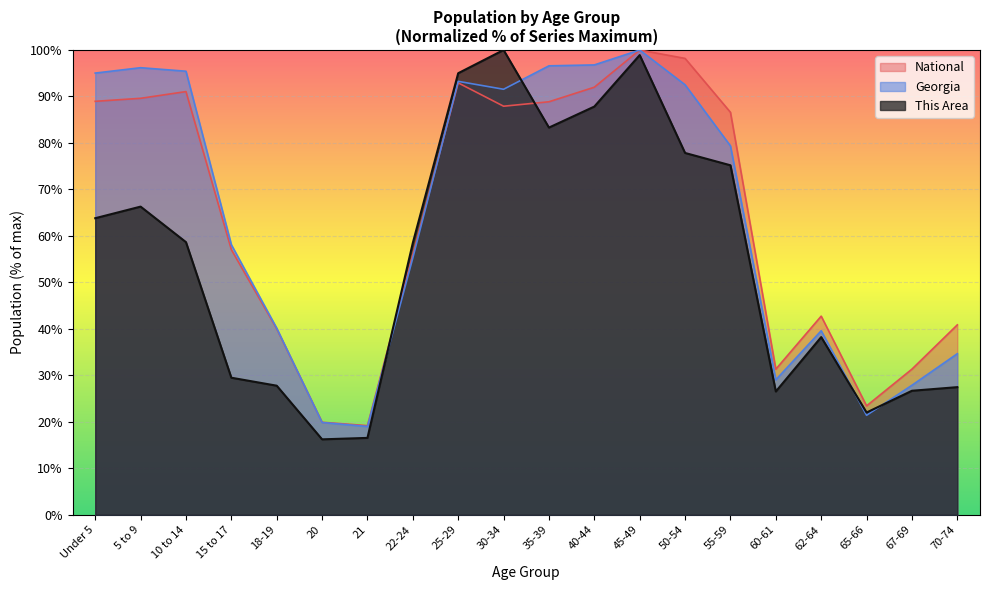

True or false: National and This Area cross at least once.

True